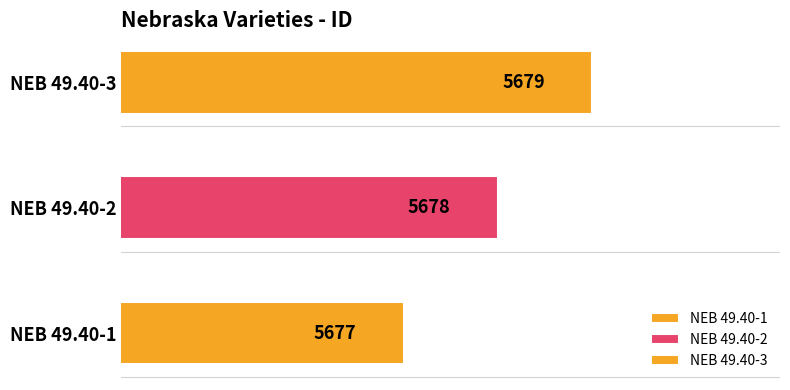

Reading left to right, list all the values displayed in this chart.

NEB 49.40-1=5677	NEB 49.40-2=5678	NEB 49.40-3=5679